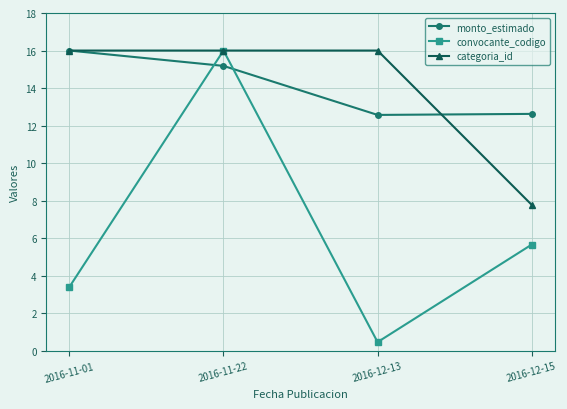

At which label does monto_estimado reach its peak?

2016-11-01